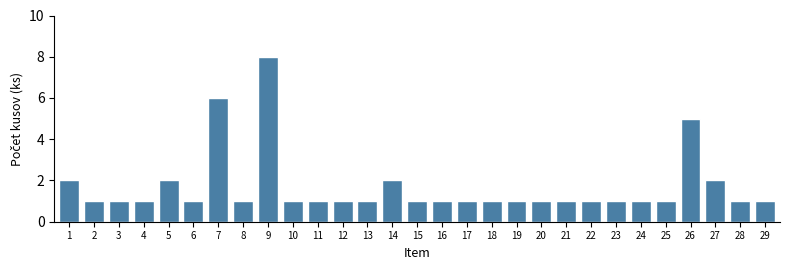

Reading right to left, transcribe all the data shown in this chart.

29=1	28=1	27=2	26=5	25=1	24=1	23=1	22=1	21=1	20=1	19=1	18=1	17=1	16=1	15=1	14=2	13=1	12=1	11=1	10=1	9=8	8=1	7=6	6=1	5=2	4=1	3=1	2=1	1=2